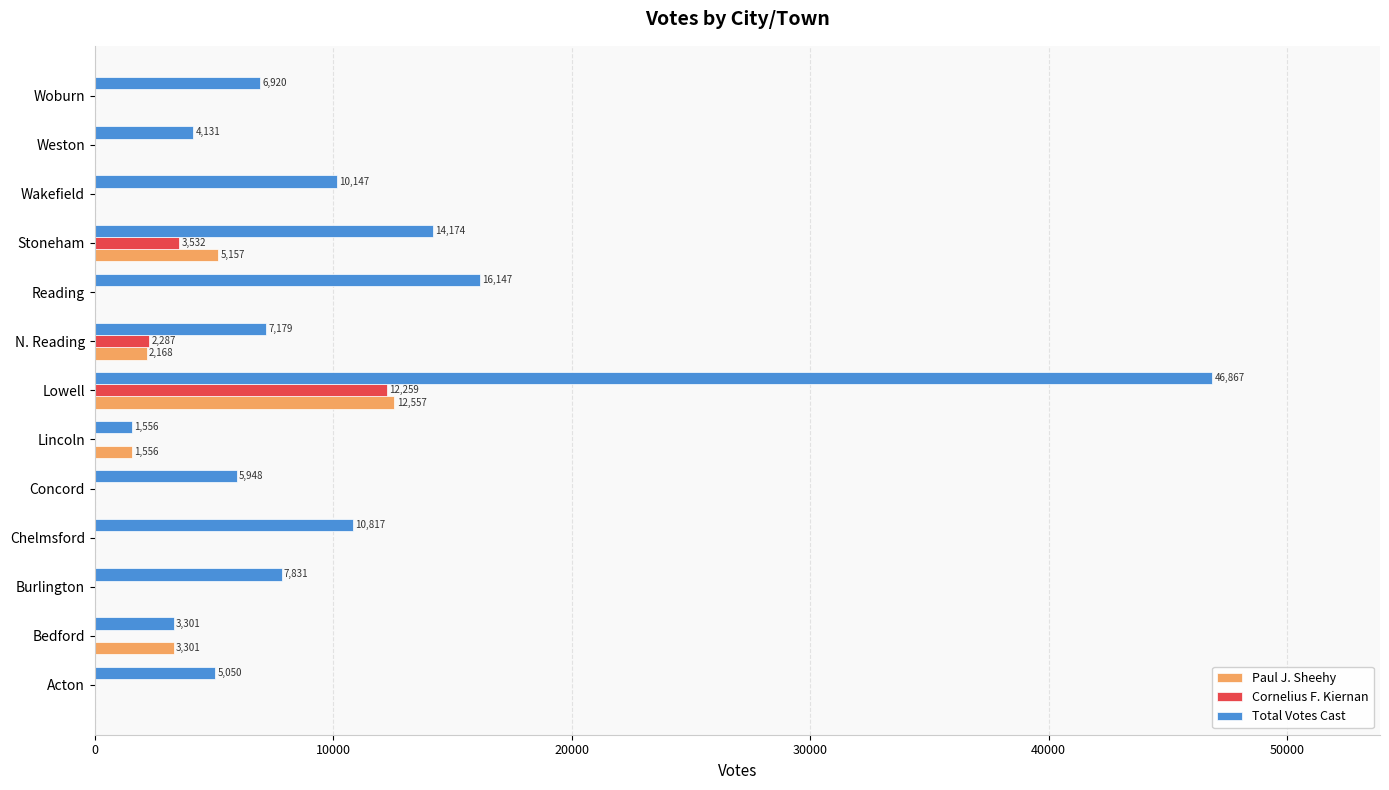

What is the maximum value for Paul J. Sheehy?

12557